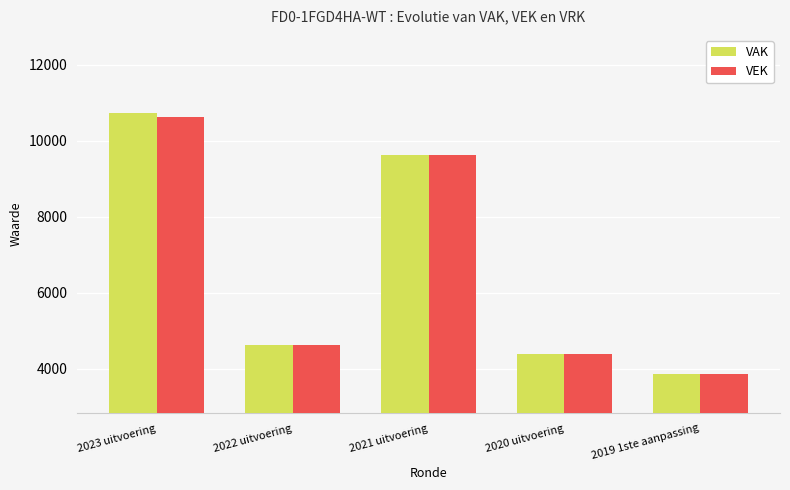

The VAK series shows 9629 at 2021 uitvoering. True or false?

True